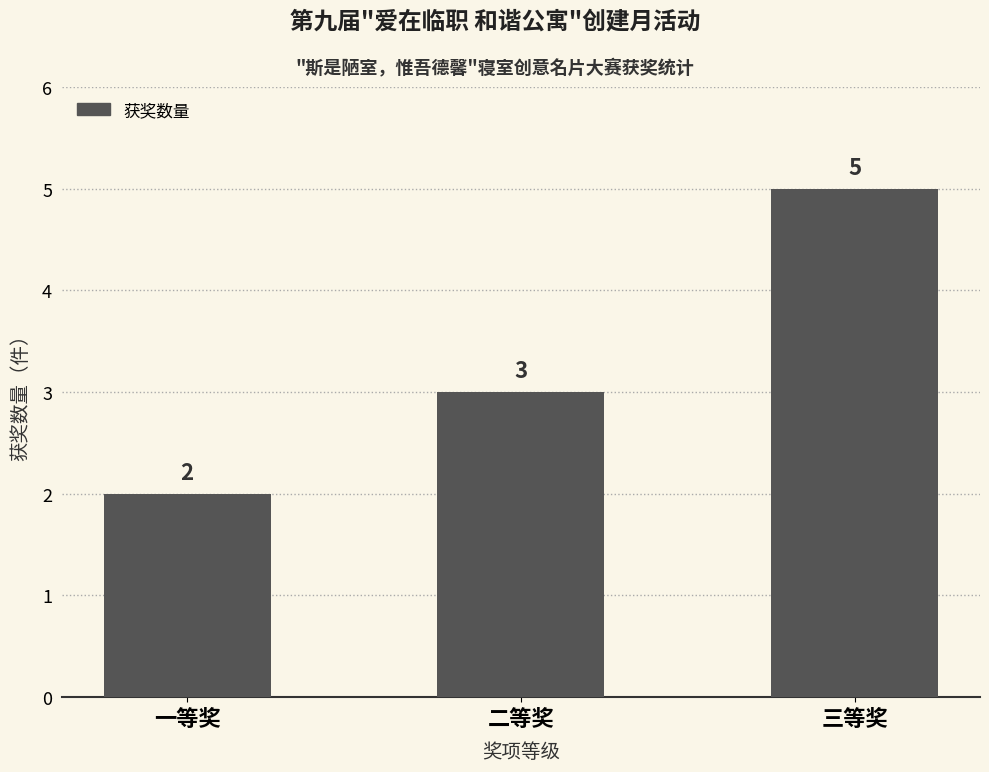

Count the number of categories in the chart.

3